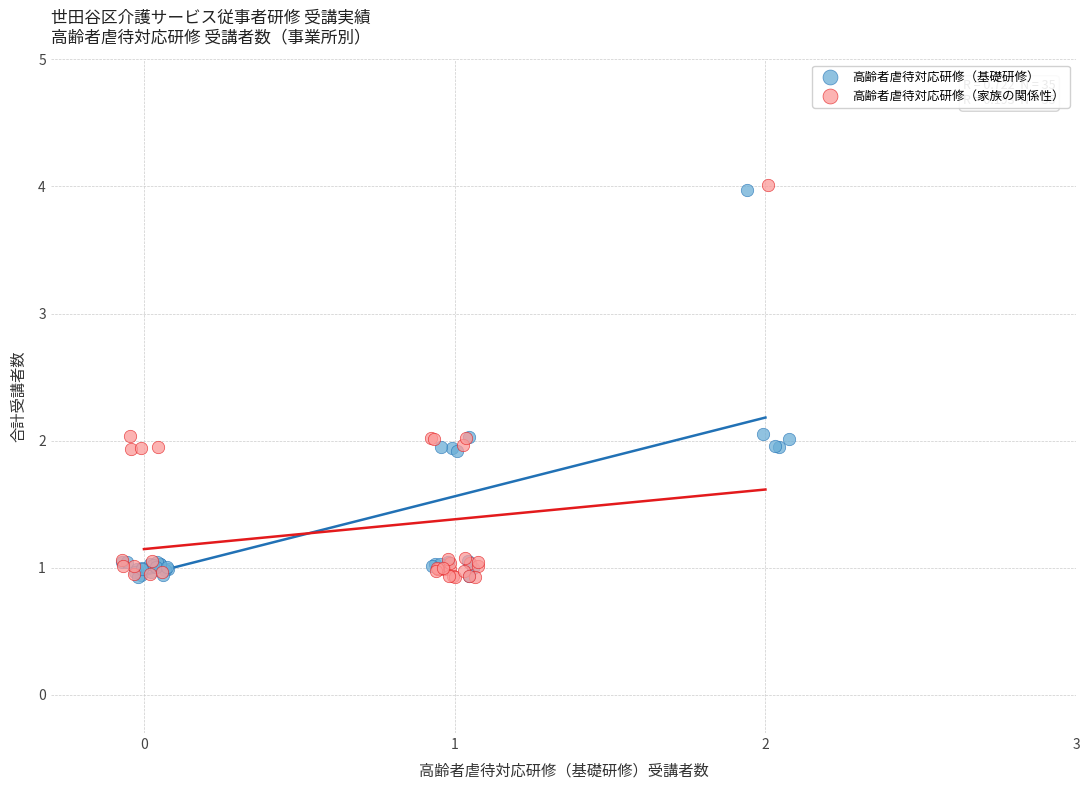

Which series reaches the maximum Y coordinate?

高齢者虐待対応研修（家族の関係性）